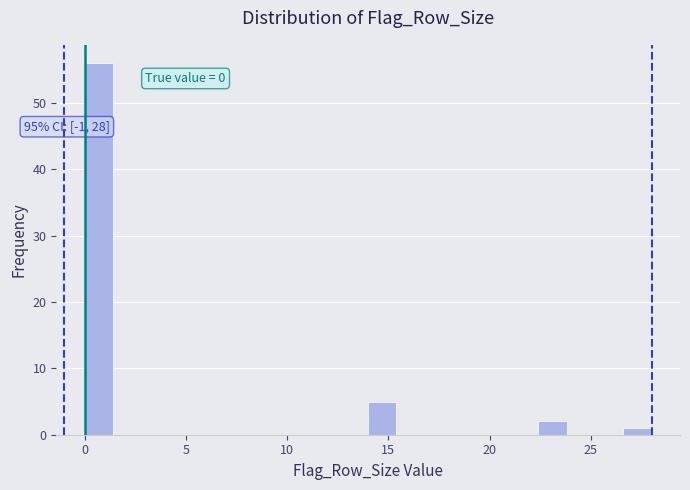

Read against the x-axis, roughly where is the centre of the tallest bar?

0.5